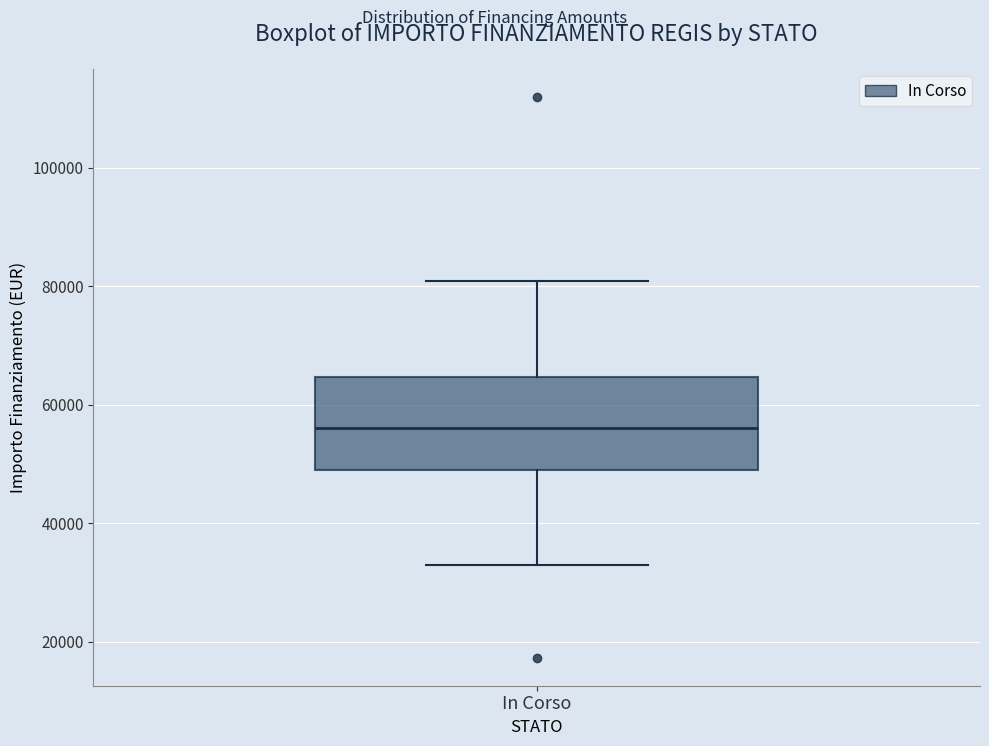

Transcribe this box plot: give where the median line is, the range the box spans, and where the two whiskers end, as read against the y-axis. The values are not printed on the chart, so give them approximately, as read against the axis.

median 56000, box 50000 to 64000, whiskers 32000 to 80000